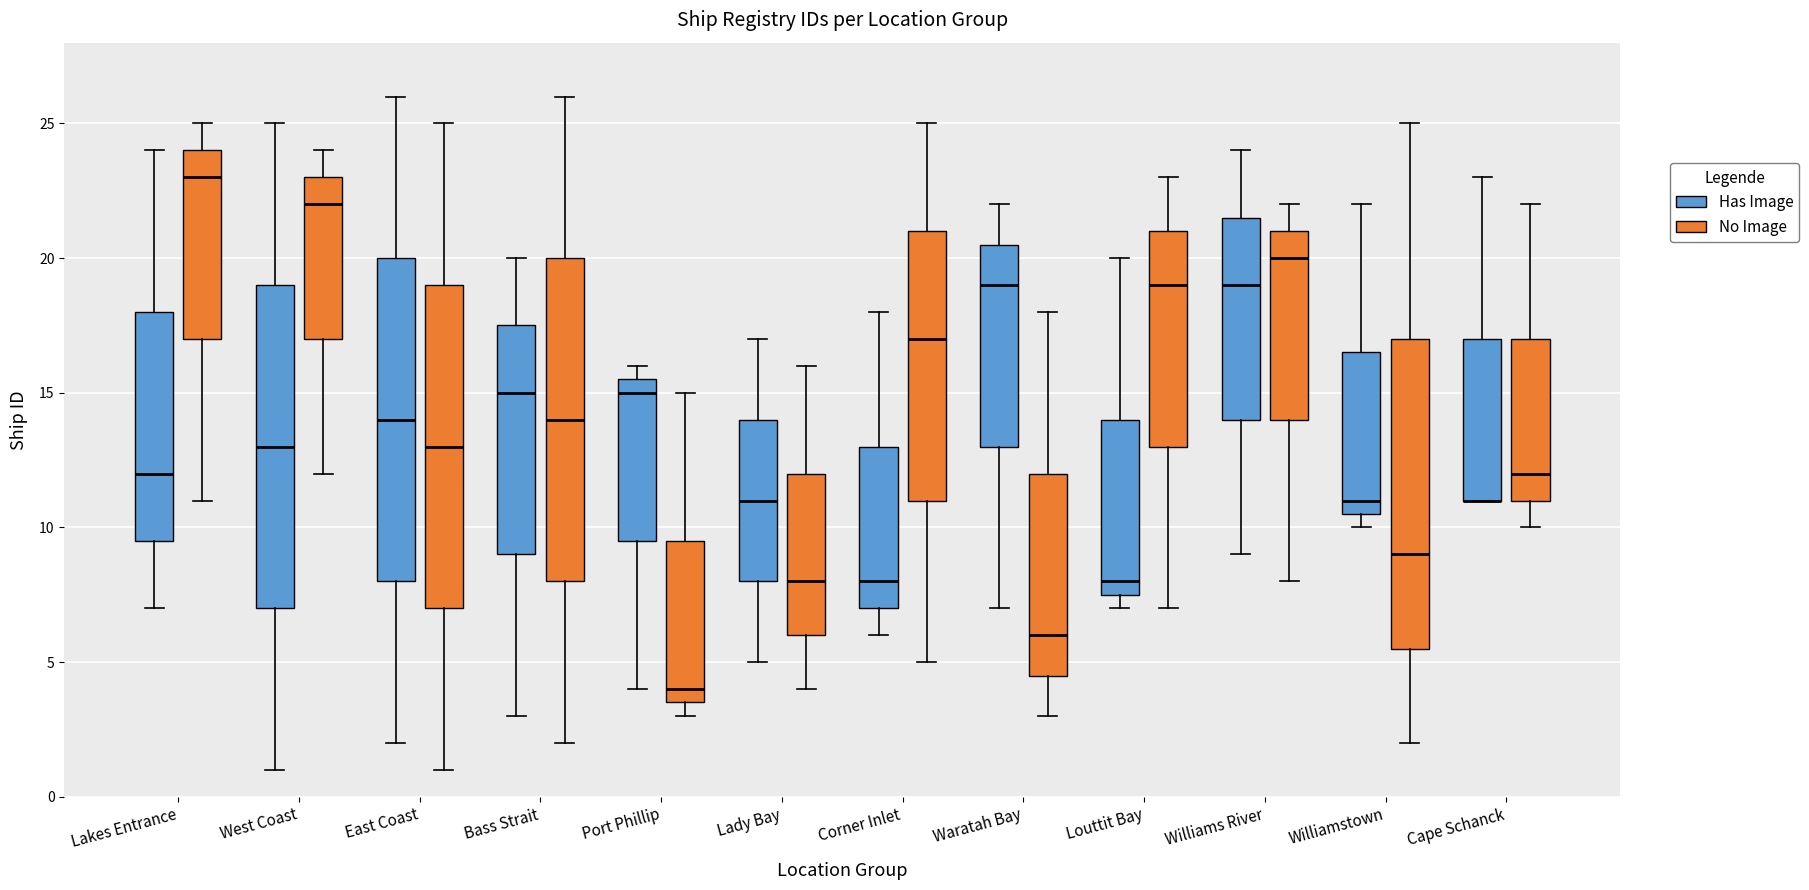

Reading left to right, read every box against the y-axis: the position of its median line, the range the box covers, and the ends of its whiskers. The values are not printed on the chart, so give them approximately, as read against the axis.

Lakes Entrance (Has Image): median 12.0, box 9.5 to 18.0, whiskers 7.0 to 24.0
Lakes Entrance (No Image): median 23.0, box 17.0 to 24.0, whiskers 11.0 to 25.0
West Coast (Has Image): median 13.0, box 7.0 to 19.0, whiskers 1.0 to 25.0
West Coast (No Image): median 22.0, box 17.0 to 23.0, whiskers 12.0 to 24.0
East Coast (Has Image): median 14.0, box 8.0 to 20.0, whiskers 2.0 to 26.0
East Coast (No Image): median 13.0, box 7.0 to 19.0, whiskers 1.0 to 25.0
Bass Strait (Has Image): median 15.0, box 9.0 to 17.5, whiskers 3.0 to 20.0
Bass Strait (No Image): median 14.0, box 8.0 to 20.0, whiskers 2.0 to 26.0
Port Phillip (Has Image): median 15.0, box 9.5 to 15.5, whiskers 4.0 to 16.0
Port Phillip (No Image): median 4.0, box 3.5 to 9.5, whiskers 3.0 to 15.0
Lady Bay (Has Image): median 11.0, box 8.0 to 14.0, whiskers 5.0 to 17.0
Lady Bay (No Image): median 8.0, box 6.0 to 12.0, whiskers 4.0 to 16.0
Corner Inlet (Has Image): median 8.0, box 7.0 to 13.0, whiskers 6.0 to 18.0
Corner Inlet (No Image): median 17.0, box 11.0 to 21.0, whiskers 5.0 to 25.0
Waratah Bay (Has Image): median 19.0, box 13.0 to 20.5, whiskers 7.0 to 22.0
Waratah Bay (No Image): median 6.0, box 4.5 to 12.0, whiskers 3.0 to 18.0
Louttit Bay (Has Image): median 8.0, box 7.5 to 14.0, whiskers 7.0 to 20.0
Louttit Bay (No Image): median 19.0, box 13.0 to 21.0, whiskers 7.0 to 23.0
Williams River (Has Image): median 19.0, box 14.0 to 21.5, whiskers 9.0 to 24.0
Williams River (No Image): median 20.0, box 14.0 to 21.0, whiskers 8.0 to 22.0
Williamstown (Has Image): median 11.0, box 10.5 to 16.5, whiskers 10.0 to 22.0
Williamstown (No Image): median 9.0, box 5.5 to 17.0, whiskers 2.0 to 25.0
Cape Schanck (Has Image): median 11.0 (drawn on the box's lower edge), box 11.0 to 17.0, whiskers 11.0 to 23.0
Cape Schanck (No Image): median 12.0, box 11.0 to 17.0, whiskers 10.0 to 22.0